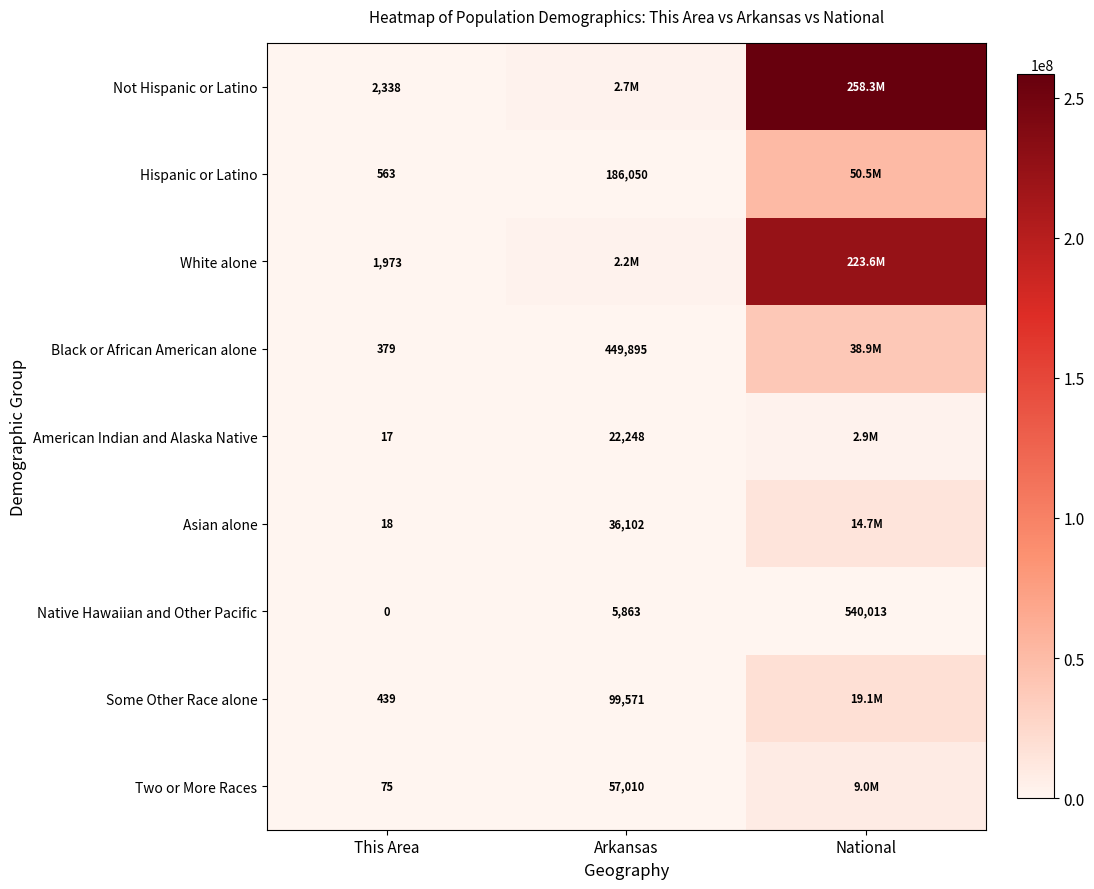

What is the lowest value of the American Indian and Alaska Native series?

17